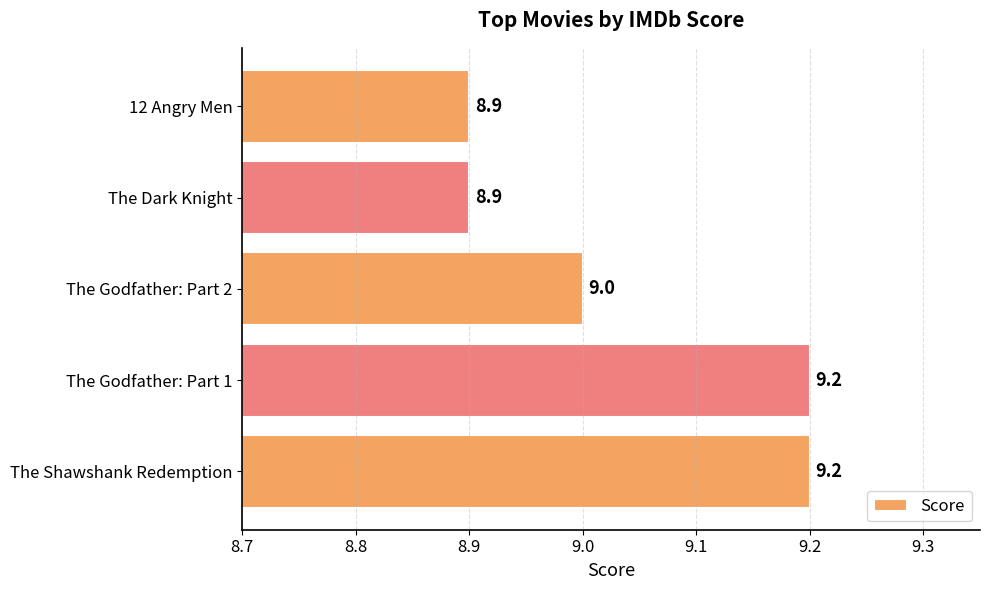

What is the minimum value shown in the chart?

8.9